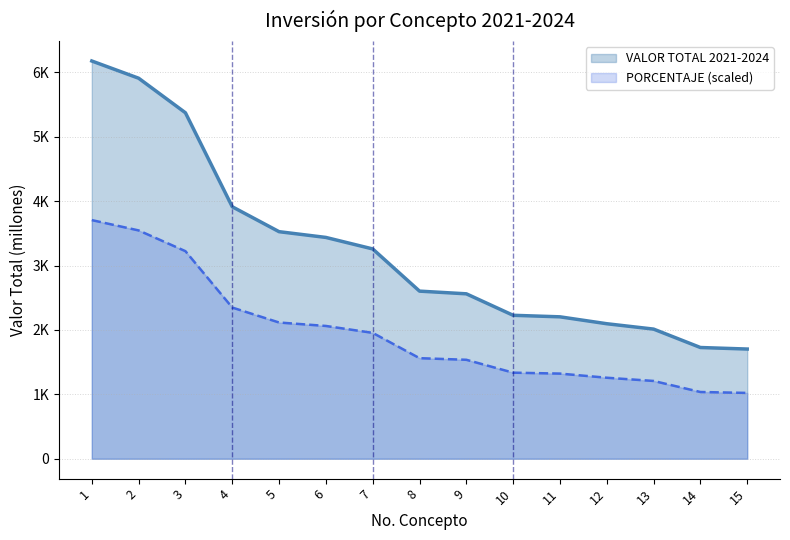

What is the value of the VALOR TOTAL 2021-2024 point at the 2nd from the left?

5908.6